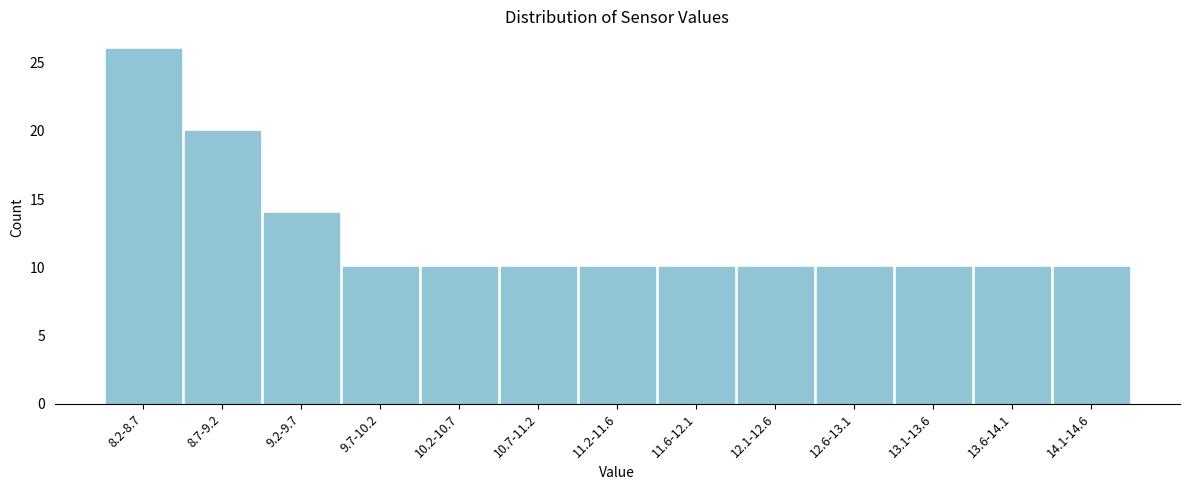

Reading left to right, transcribe all the data shown in this chart.

8.2-8.7=26	8.7-9.2=20	9.2-9.7=14	9.7-10.2=10	10.2-10.7=10	10.7-11.2=10	11.2-11.6=10	11.6-12.1=10	12.1-12.6=10	12.6-13.1=10	13.1-13.6=10	13.6-14.1=10	14.1-14.6=10